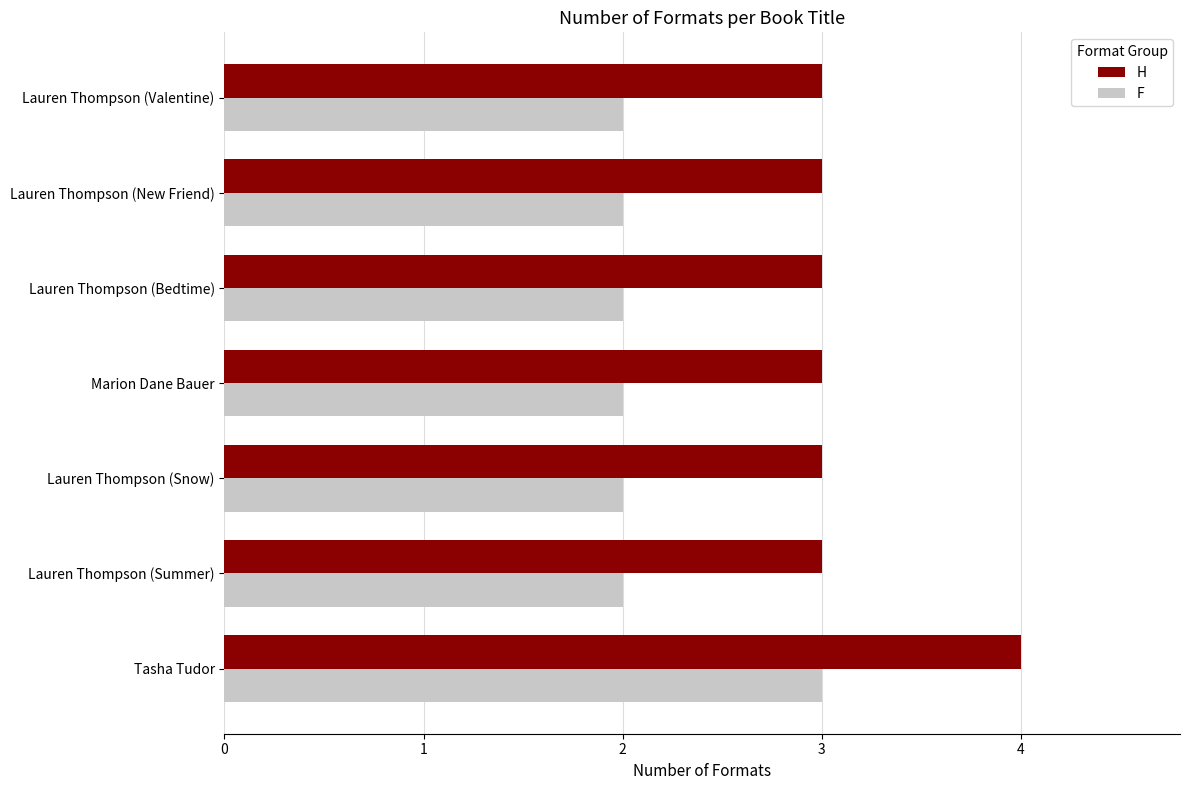

What is the greatest value displayed?

4